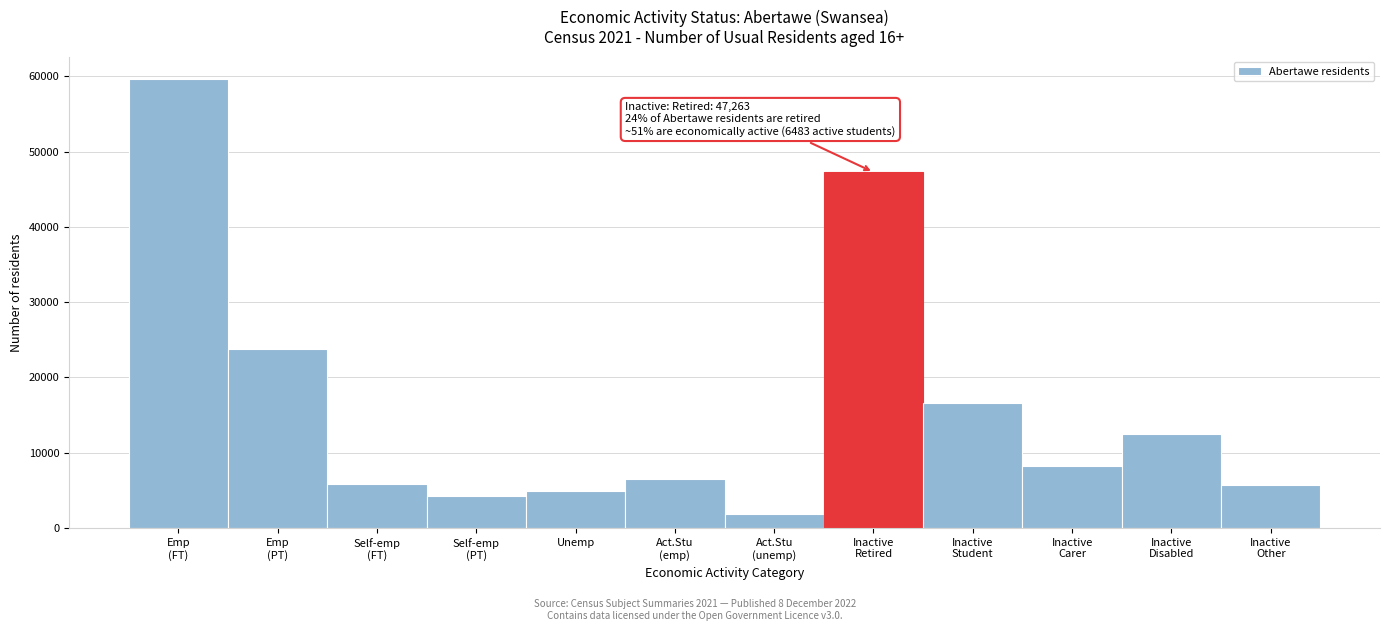

What is the minimum value shown in the chart?

1889